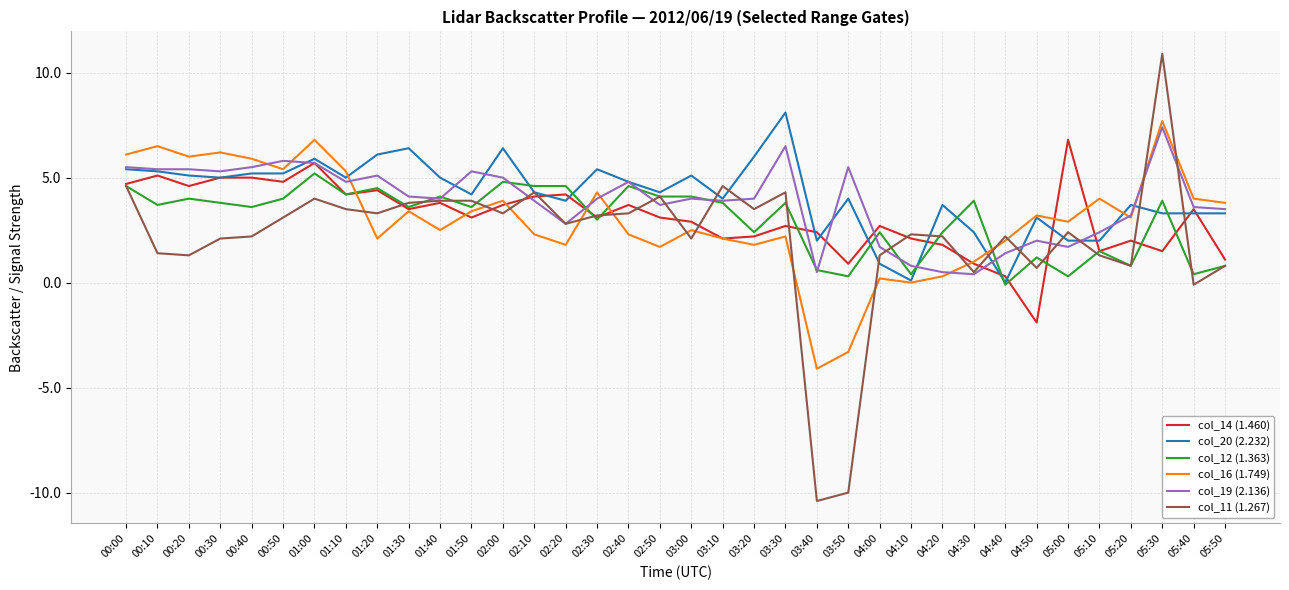

Reading left to right, transcribe all the data shown in this chart.

col_14 (1.460): 00:00=4.7	00:10=5.1	00:20=4.6	00:30=5.0	00:40=5.0	00:50=4.8	01:00=5.7	01:10=4.2	01:20=4.4	01:30=3.5	01:40=3.8	01:50=3.1	02:00=3.7	02:10=4.1	02:20=4.2	02:30=3.1	02:40=3.7	02:50=3.1	03:00=2.9	03:10=2.1	03:20=2.2	03:30=2.7	03:40=2.4	03:50=0.9	04:00=2.7	04:10=2.1	04:20=1.8	04:30=0.9	04:40=0.3	04:50=-1.9	05:00=6.8	05:10=1.5	05:20=2.0	05:30=1.5	05:40=3.5	05:50=1.1
col_20 (2.232): 00:00=5.4	00:10=5.3	00:20=5.1	00:30=5.0	00:40=5.2	00:50=5.2	01:00=5.9	01:10=5.0	01:20=6.1	01:30=6.4	01:40=5.0	01:50=4.2	02:00=6.4	02:10=4.3	02:20=3.9	02:30=5.4	02:40=4.8	02:50=4.3	03:00=5.1	03:10=4.0	03:20=6.0	03:30=8.1	03:40=2.0	03:50=4.0	04:00=0.9	04:10=0.1	04:20=3.7	04:30=2.4	04:40=0.0	04:50=3.1	05:00=2.0	05:10=2.0	05:20=3.7	05:30=3.3	05:40=3.3	05:50=3.3
col_12 (1.363): 00:00=4.6	00:10=3.7	00:20=4.0	00:30=3.8	00:40=3.6	00:50=4.0	01:00=5.2	01:10=4.2	01:20=4.5	01:30=3.6	01:40=4.1	01:50=3.6	02:00=4.8	02:10=4.6	02:20=4.6	02:30=3.0	02:40=4.6	02:50=4.1	03:00=4.1	03:10=3.8	03:20=2.4	03:30=3.8	03:40=0.6	03:50=0.3	04:00=2.4	04:10=0.4	04:20=2.4	04:30=3.9	04:40=-0.1	04:50=1.2	05:00=0.3	05:10=1.5	05:20=0.8	05:30=3.9	05:40=0.4	05:50=0.8
col_16 (1.749): 00:00=6.1	00:10=6.5	00:20=6.0	00:30=6.2	00:40=5.9	00:50=5.4	01:00=6.8	01:10=5.3	01:20=2.1	01:30=3.4	01:40=2.5	01:50=3.4	02:00=3.9	02:10=2.3	02:20=1.8	02:30=4.3	02:40=2.3	02:50=1.7	03:00=2.5	03:10=2.1	03:20=1.8	03:30=2.2	03:40=-4.1	03:50=-3.3	04:00=0.2	04:10=0.0	04:20=0.3	04:30=1.0	04:40=2.0	04:50=3.2	05:00=2.9	05:10=4.0	05:20=3.1	05:30=7.7	05:40=4.0	05:50=3.8
col_19 (2.136): 00:00=5.5	00:10=5.4	00:20=5.4	00:30=5.3	00:40=5.5	00:50=5.8	01:00=5.7	01:10=4.8	01:20=5.1	01:30=4.1	01:40=4.0	01:50=5.3	02:00=5.0	02:10=3.9	02:20=2.8	02:30=4.0	02:40=4.8	02:50=3.7	03:00=4.0	03:10=3.9	03:20=4.0	03:30=6.5	03:40=0.5	03:50=5.5	04:00=1.7	04:10=0.8	04:20=0.5	04:30=0.4	04:40=1.4	04:50=2.0	05:00=1.7	05:10=2.4	05:20=3.2	05:30=7.4	05:40=3.6	05:50=3.5
col_11 (1.267): 00:00=4.6	00:10=1.4	00:20=1.3	00:30=2.1	00:40=2.2	00:50=3.1	01:00=4.0	01:10=3.5	01:20=3.3	01:30=3.8	01:40=3.9	01:50=3.9	02:00=3.3	02:10=4.3	02:20=2.8	02:30=3.2	02:40=3.3	02:50=4.1	03:00=2.1	03:10=4.6	03:20=3.5	03:30=4.3	03:40=-10.4	03:50=-10.0	04:00=1.3	04:10=2.3	04:20=2.2	04:30=0.5	04:40=2.2	04:50=0.7	05:00=2.4	05:10=1.3	05:20=0.8	05:30=10.9	05:40=-0.1	05:50=0.8